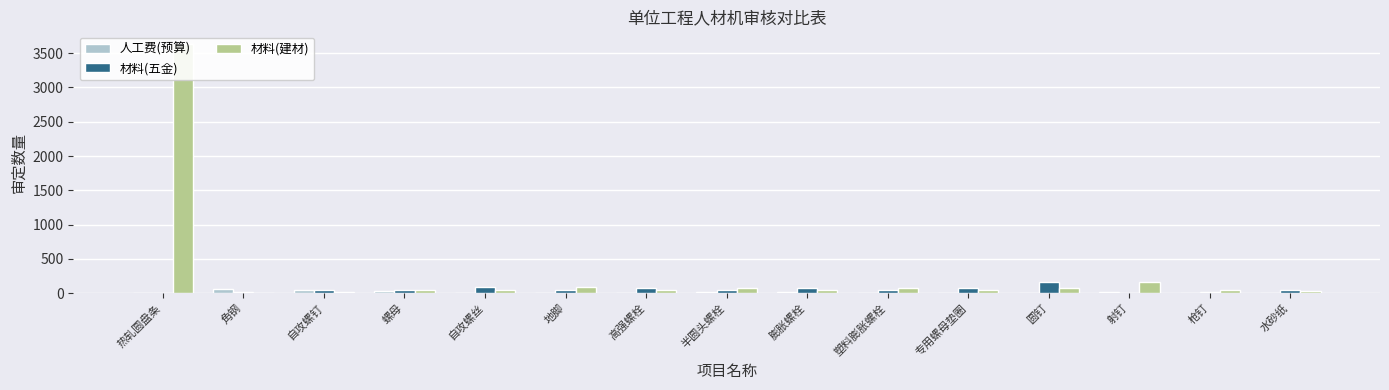

What is the spread (max minus min) of values at 自攻螺钉?

29.9